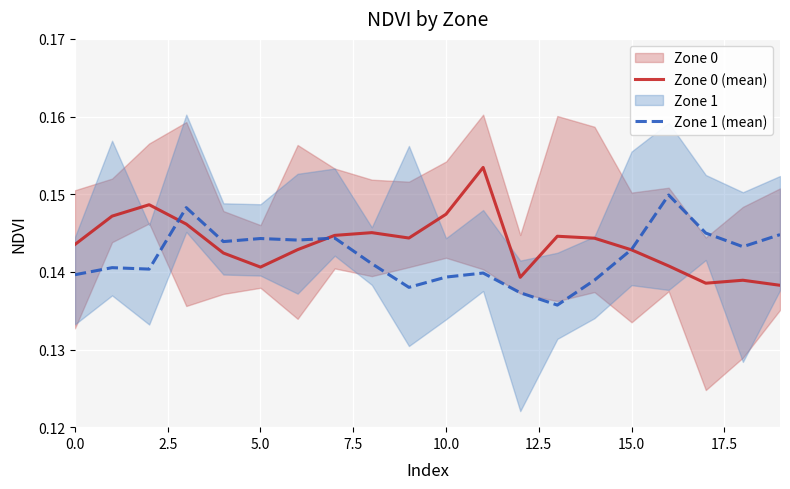

After their last crossing, which series has the higher values: Zone 0 (mean) or Zone 1 (mean)?

Zone 1 (mean)